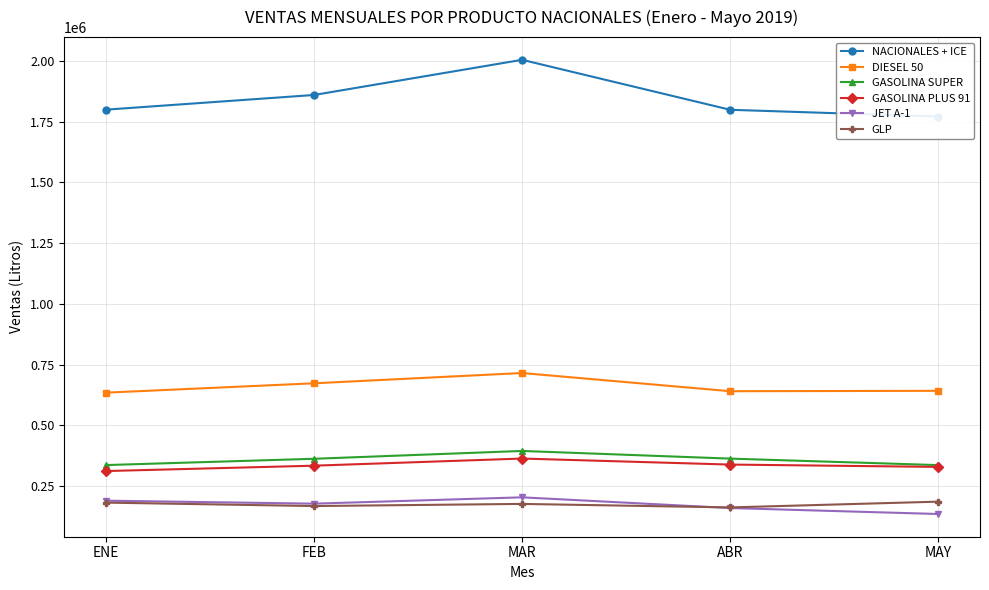

True or false: DIESEL 50 and GLP intersect in this chart.

False